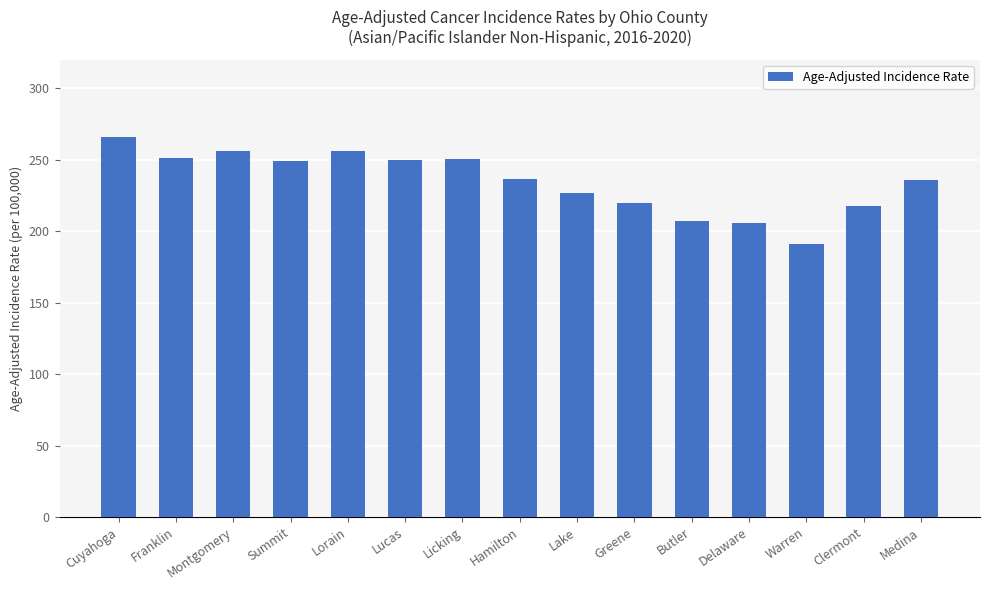

What is the maximum value shown in the chart?

265.5